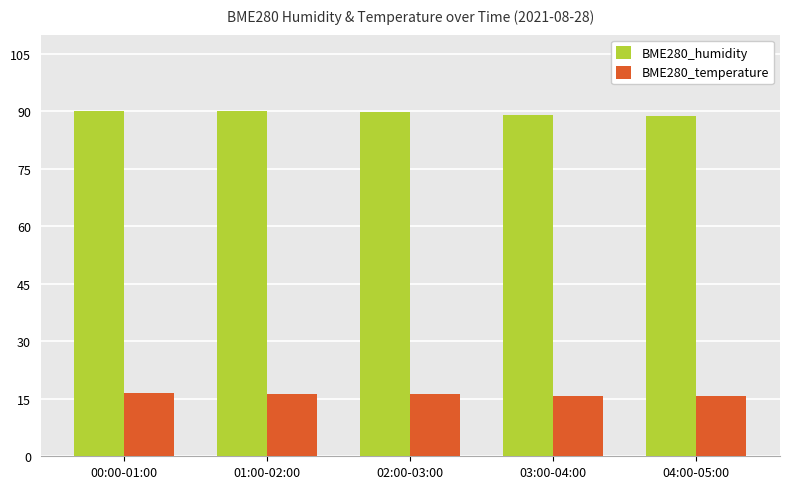

List the series in order of their peak value, highest first.

BME280_humidity, BME280_temperature